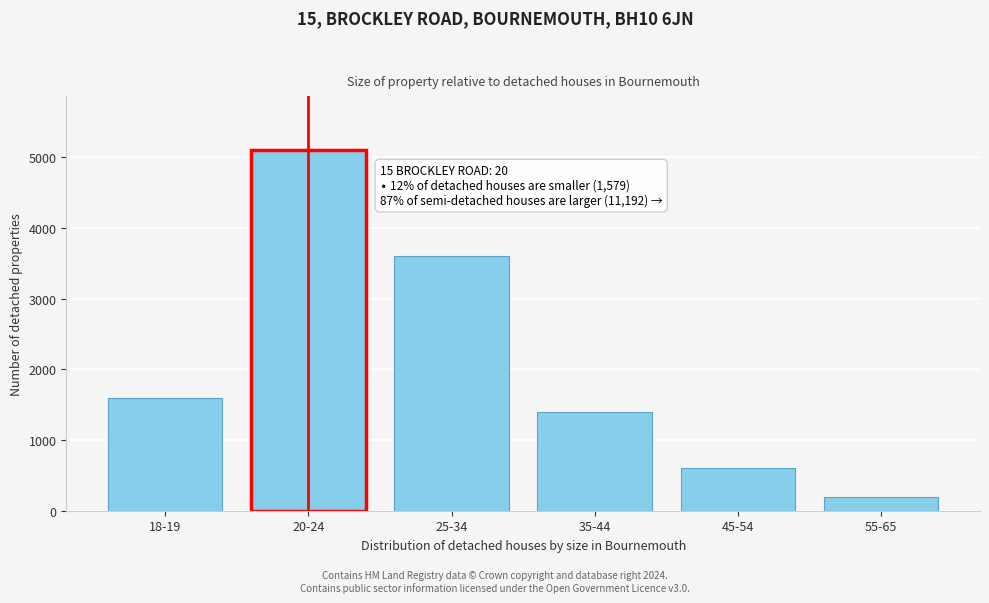

Reading left to right, list all the values displayed in this chart.

1600	5100	3600	1400	600	200